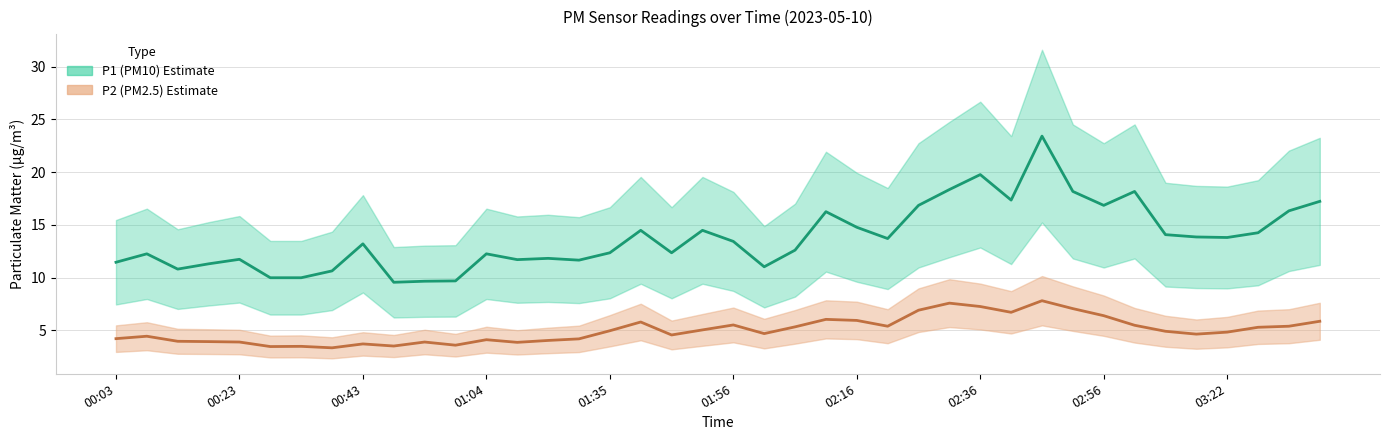

List the series in order of their overall mean, lowest first.

P2 mean, P1 mean